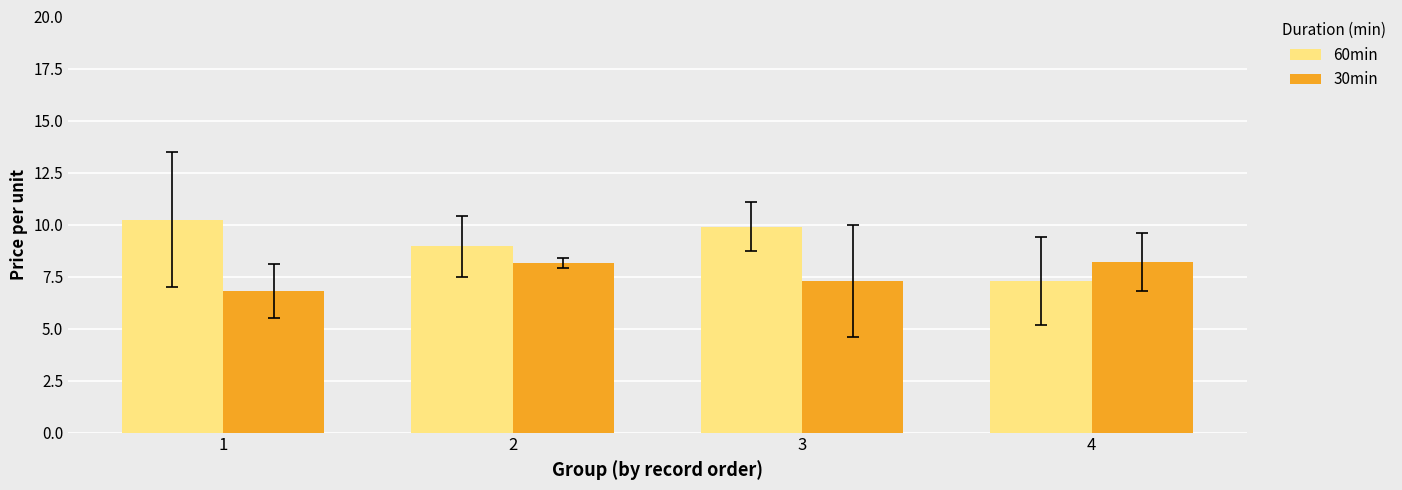

How many groups of bars are there?

4